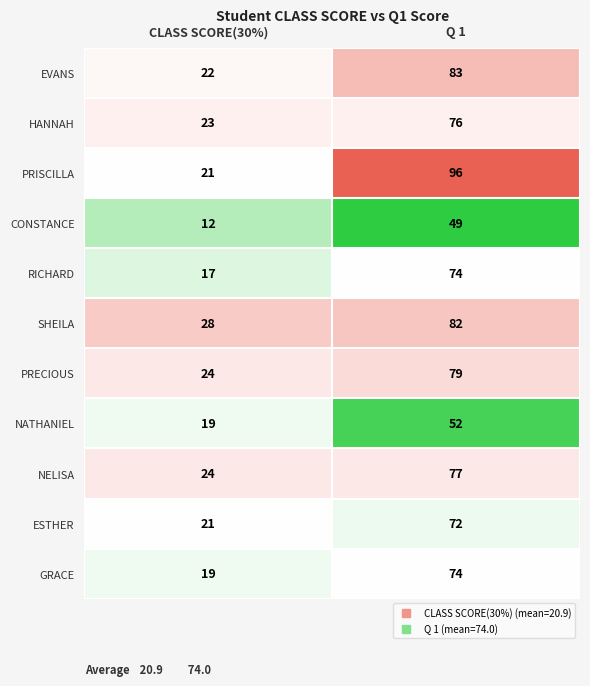

What value does the NELISA series have at Q 1, to the nearest 5?

75